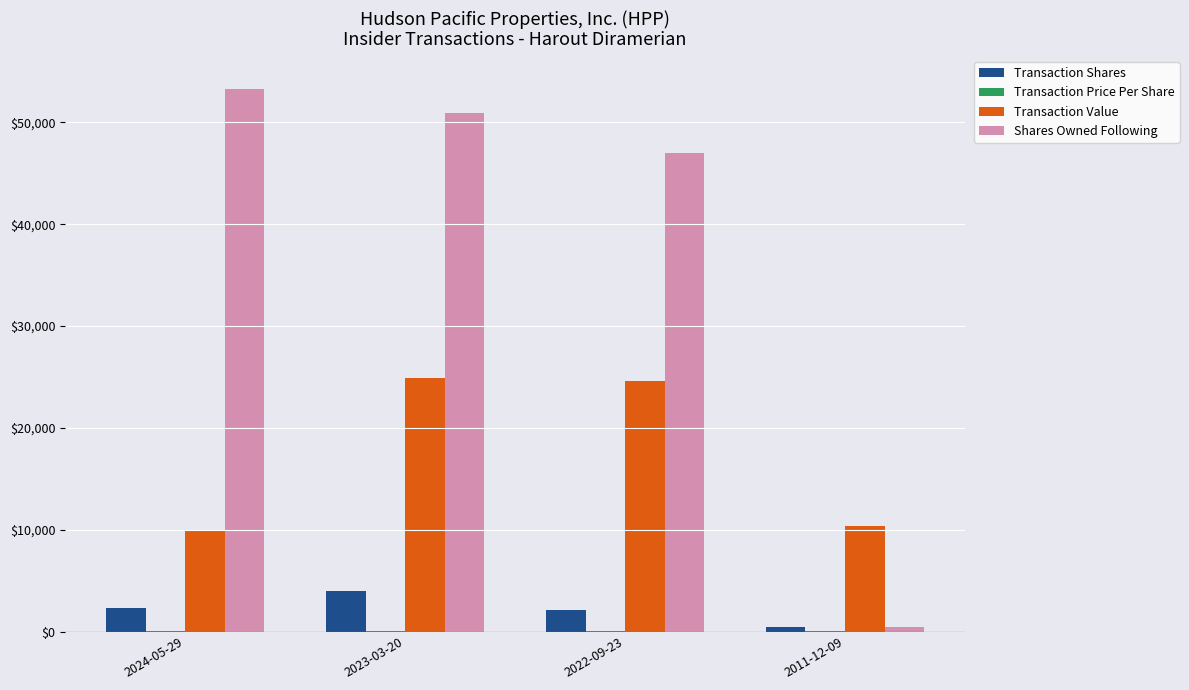

What is the greatest value displayed?

53246.0